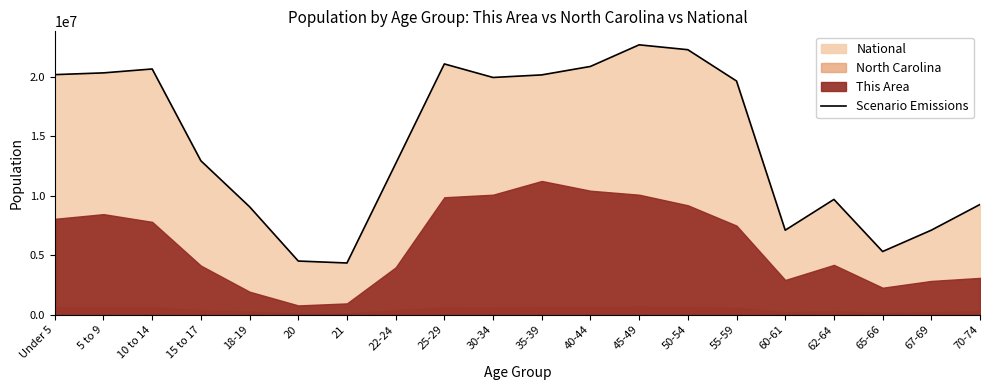

Does the chart display data point markers on the line(s)?

No